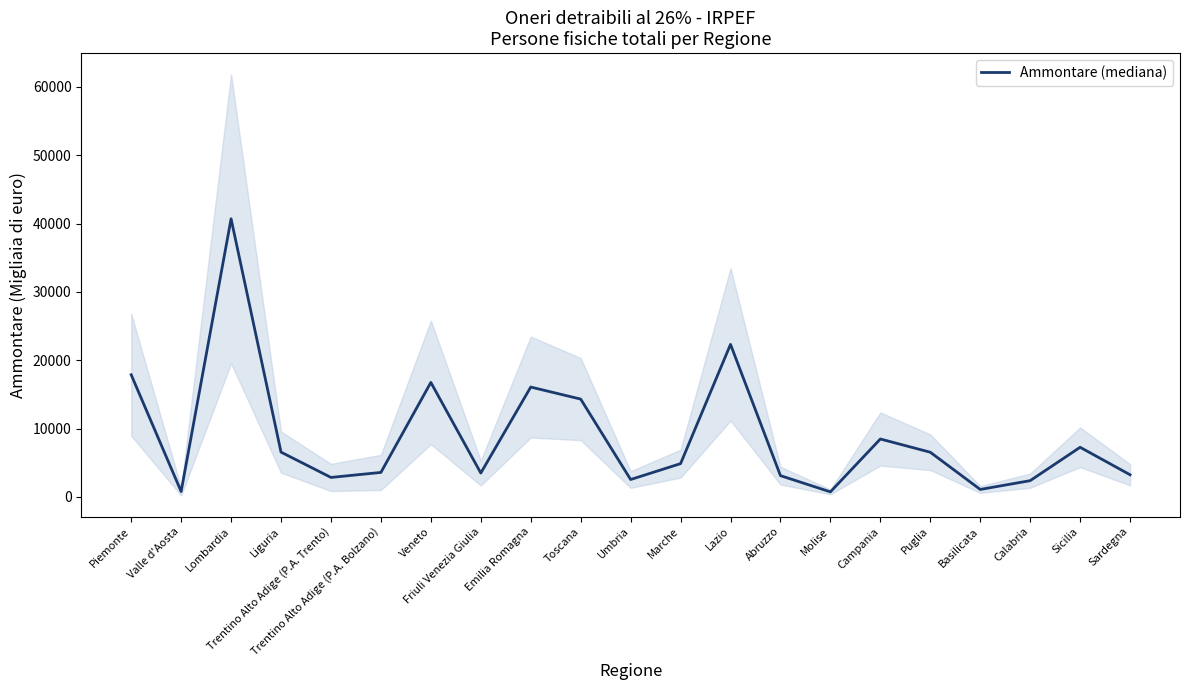

Which has a higher value, Campania or Sardegna?

Campania